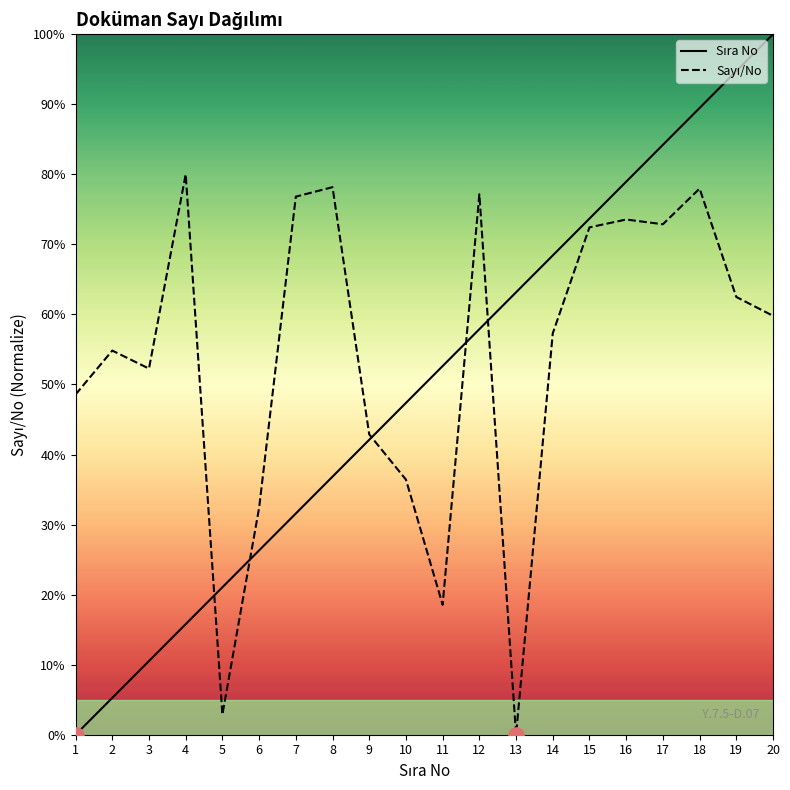

At which category is the sum across all series the highest?

18